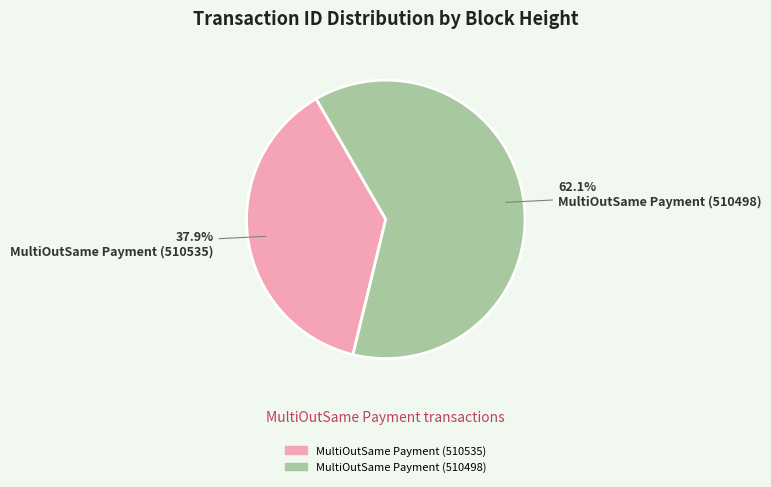

To the nearest percent, what is the difference between the MultiOutSame Payment (510498) and MultiOutSame Payment (510535) slice percentages?

24%